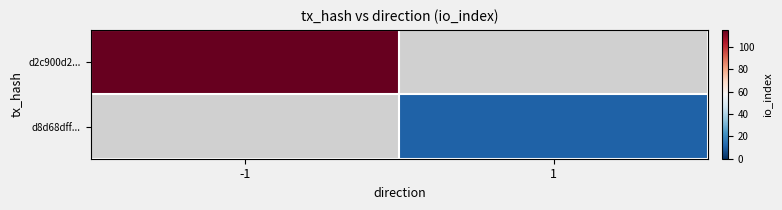

What is the approximate value of d2c900d2... at -1?

115.0